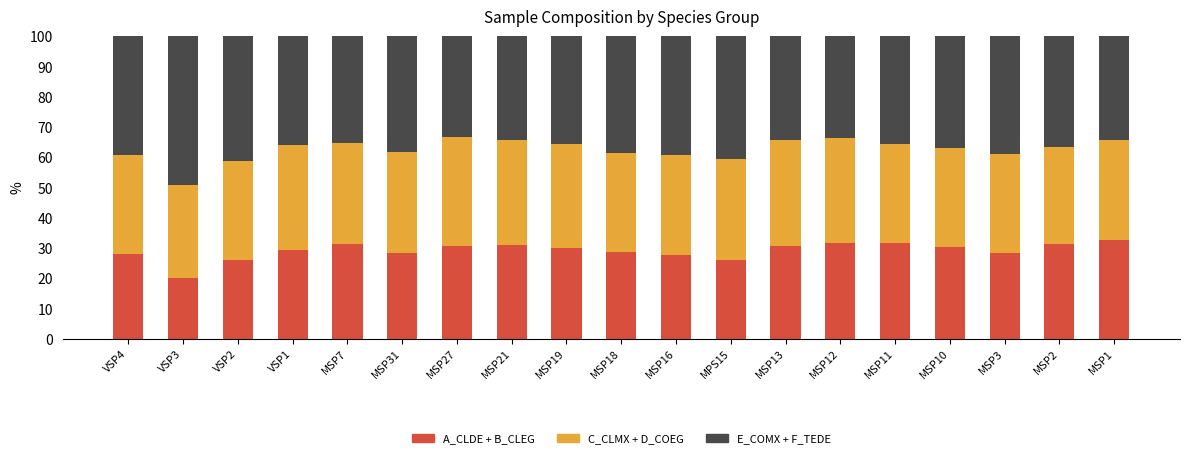

What is the total value across all series at MSP31?

100.0